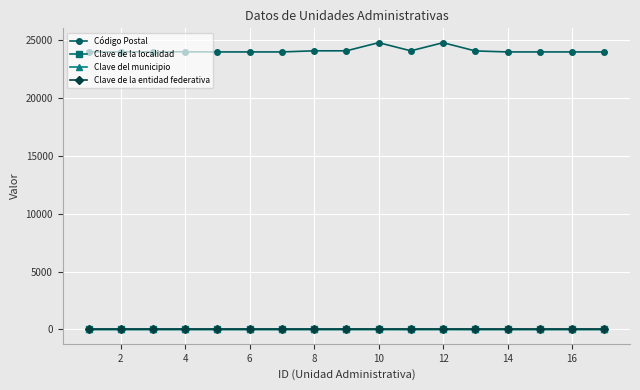

What is the difference between the second highest and minimum values in the Clave del municipio series?

3